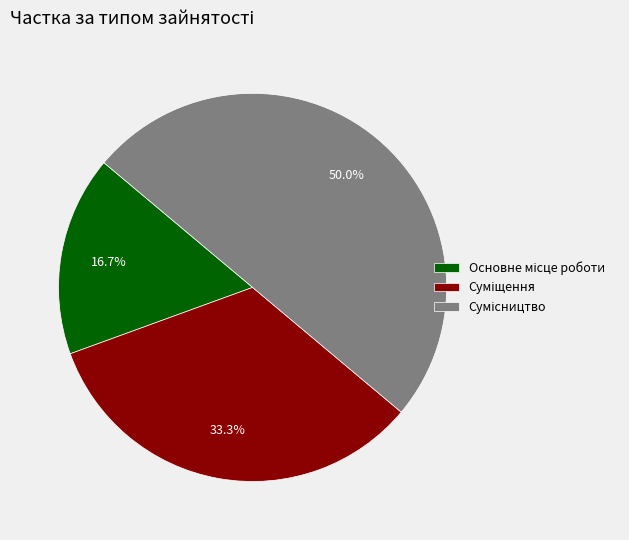

What is the change in value from Суміщення to Сумісництво?

+1